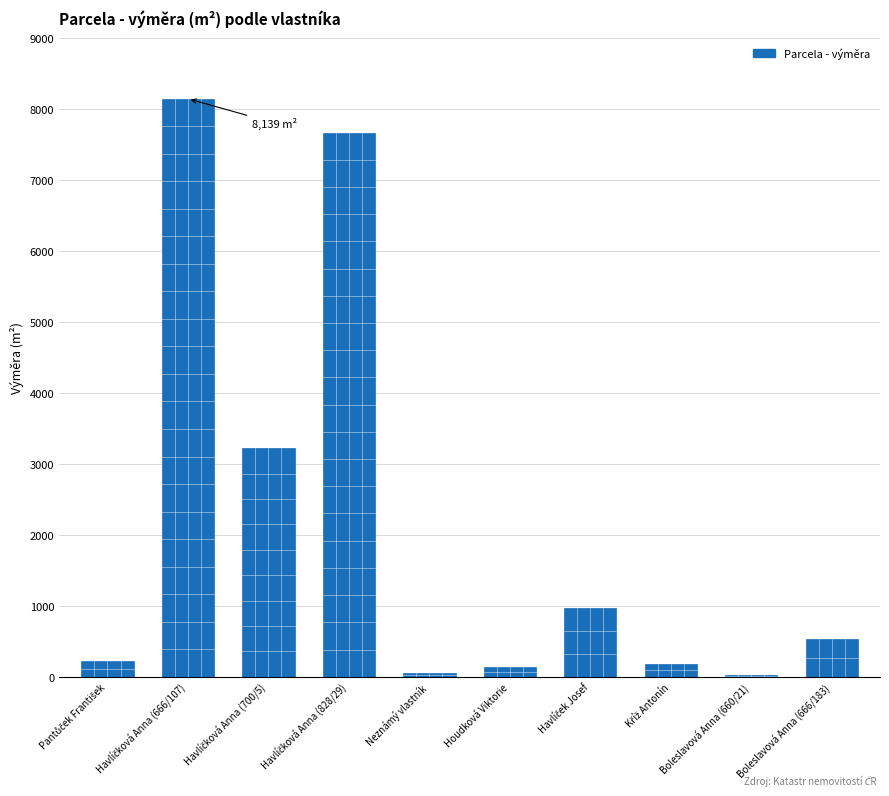

What is the greatest value displayed?

8139